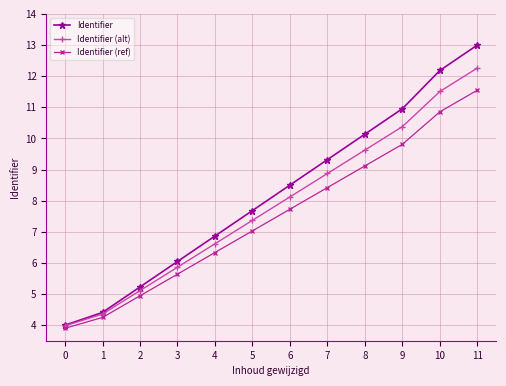

What is the maximum value for Identifier?

13.0